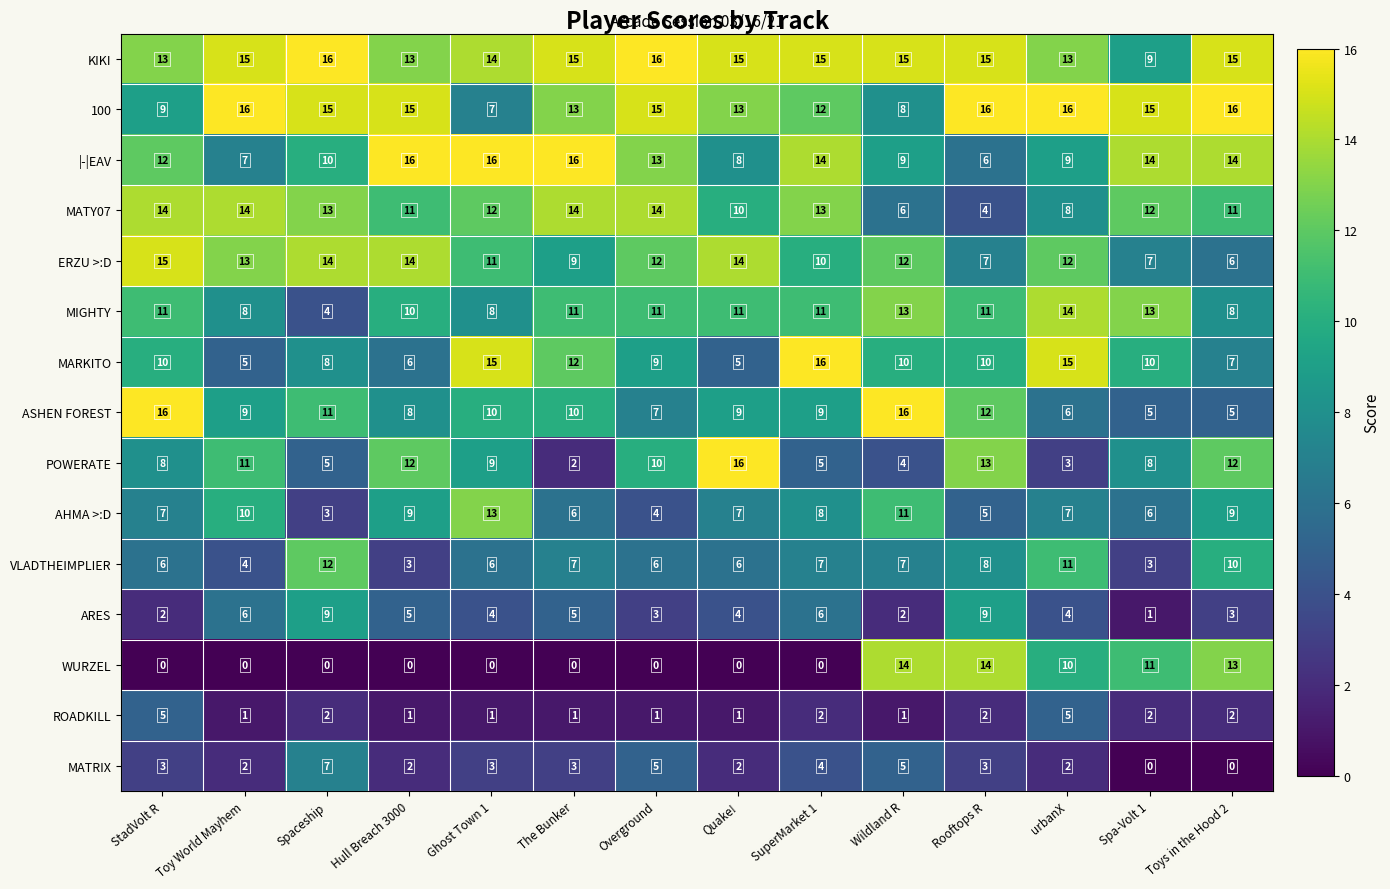

What is the total value across all series at Quake!?

121